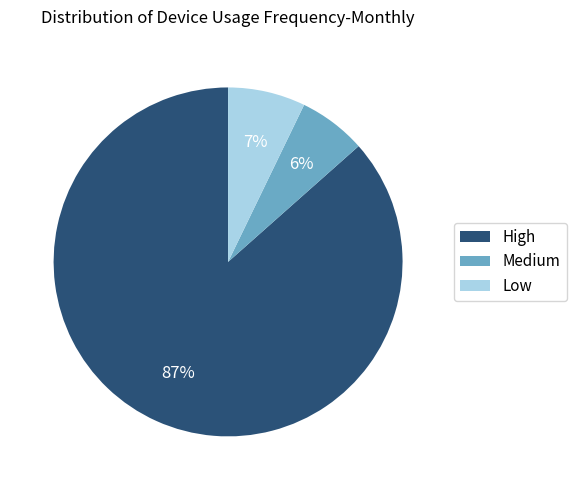

Which has a higher value, Medium or Low?

Low